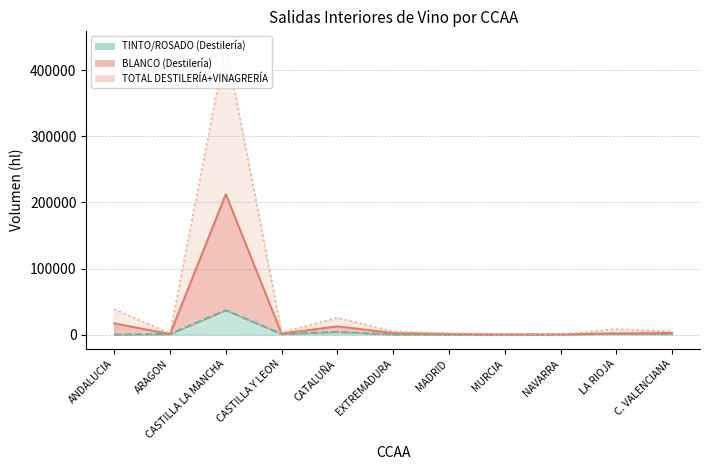

What position from the left is MURCIA?

8